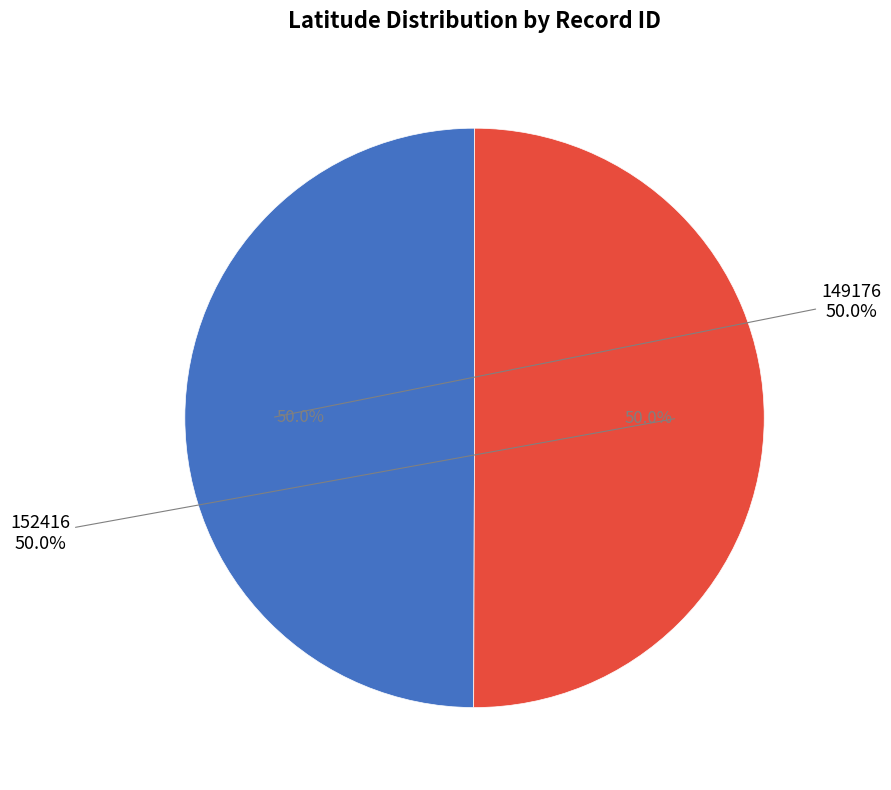

Does any single category account for the majority?

Yes